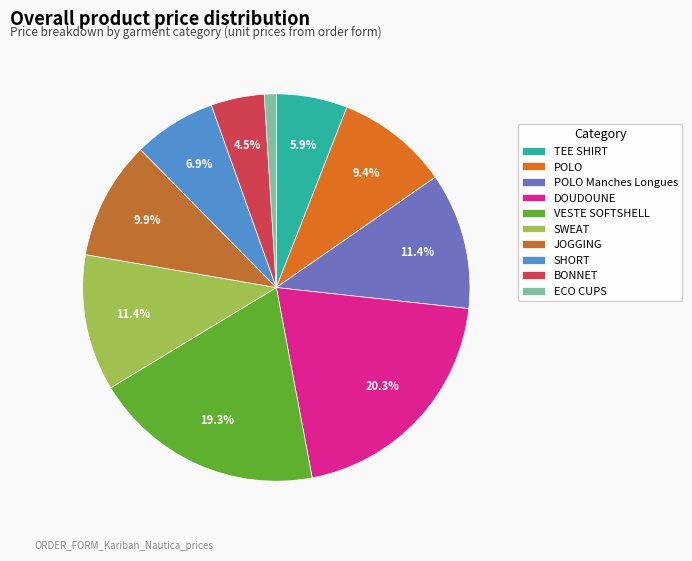

Which slice is the smallest?

ECO CUPS